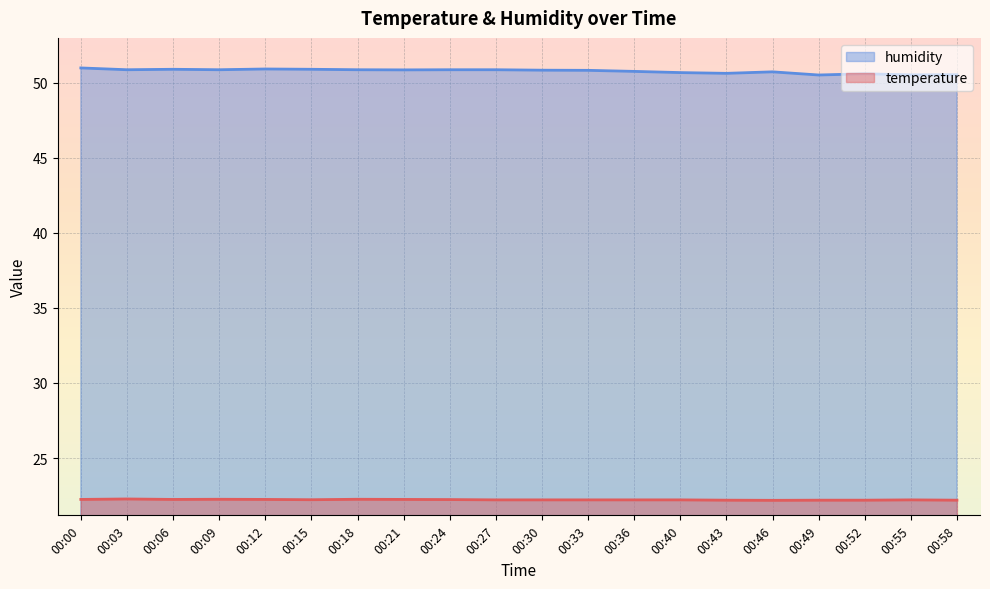

What is the difference between the highest and lowest values at 00:55?

28.3